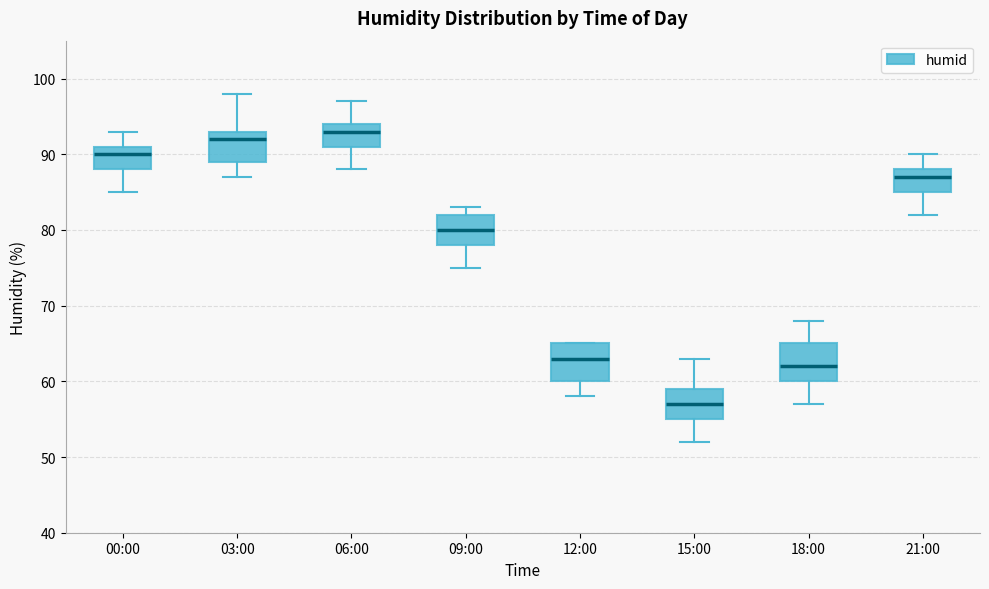

Reading left to right, read every box against the y-axis: the position of its median line, the range the box covers, and the ends of its whiskers. The values are not printed on the chart, so give them approximately, as read against the axis.

00:00: median 90, box 88 to 91, whiskers 85 to 93
03:00: median 92, box 89 to 93, whiskers 87 to 98
06:00: median 93, box 91 to 94, whiskers 88 to 97
09:00: median 80, box 78 to 82, whiskers 75 to 83
12:00: median 63, box 60 to 65, whiskers 58 to 65
15:00: median 57, box 55 to 59, whiskers 52 to 63
18:00: median 62, box 60 to 65, whiskers 57 to 68
21:00: median 87, box 85 to 88, whiskers 82 to 90